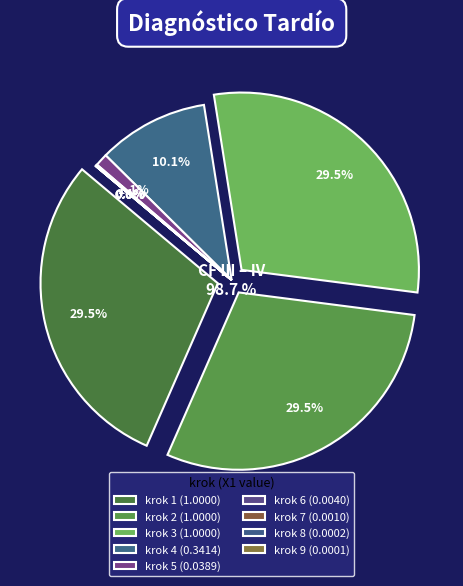

Is it true that 9 is 1% of the pie?

False